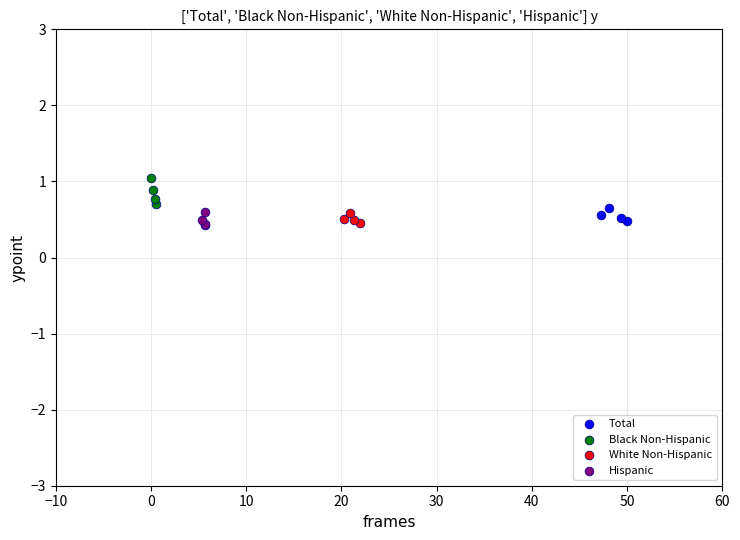

What are all the series names shown in the legend?

Total, Black Non-Hispanic, White Non-Hispanic, Hispanic